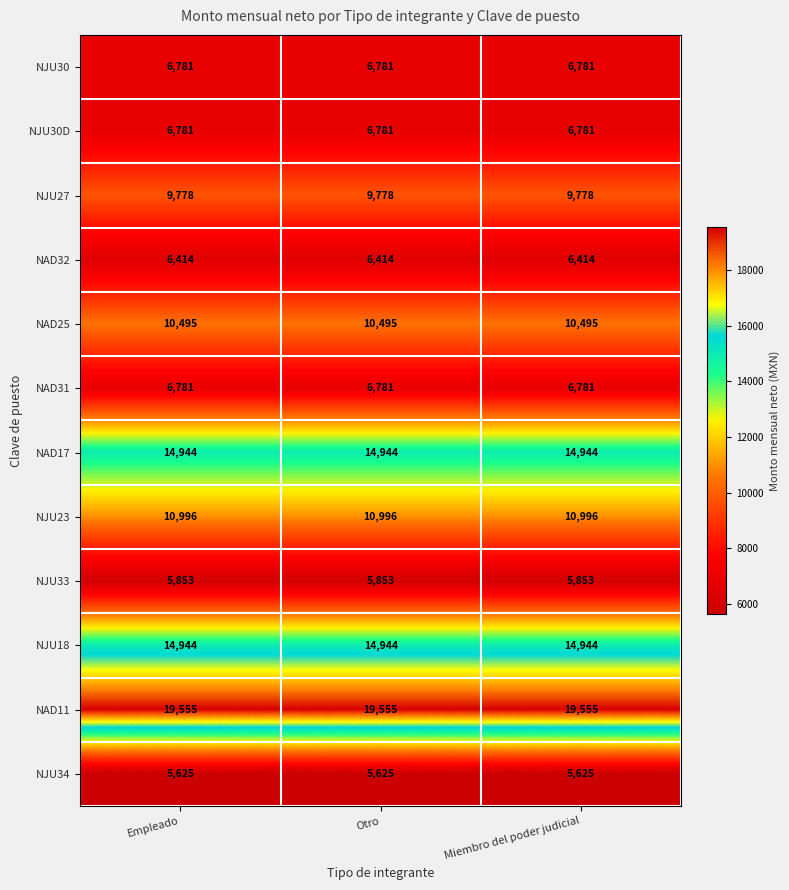

The NAD11 series shows 19555 at Miembro del poder judicial. True or false?

True